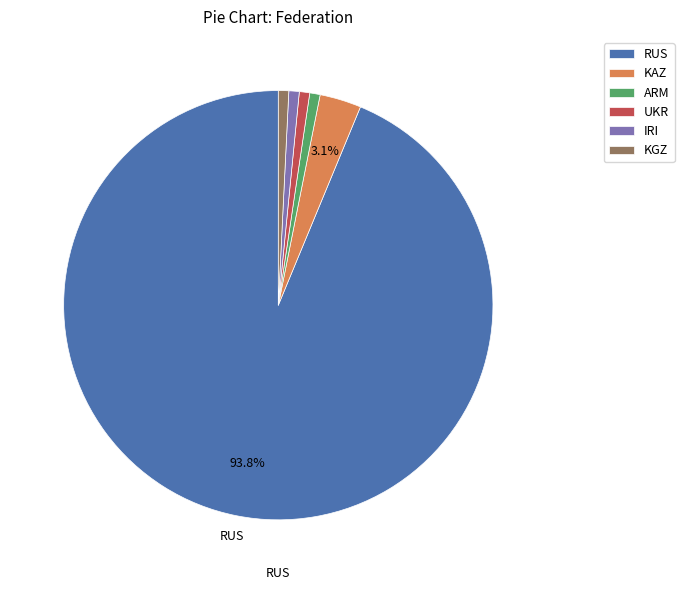

Between RUS and KAZ, which is larger?

RUS